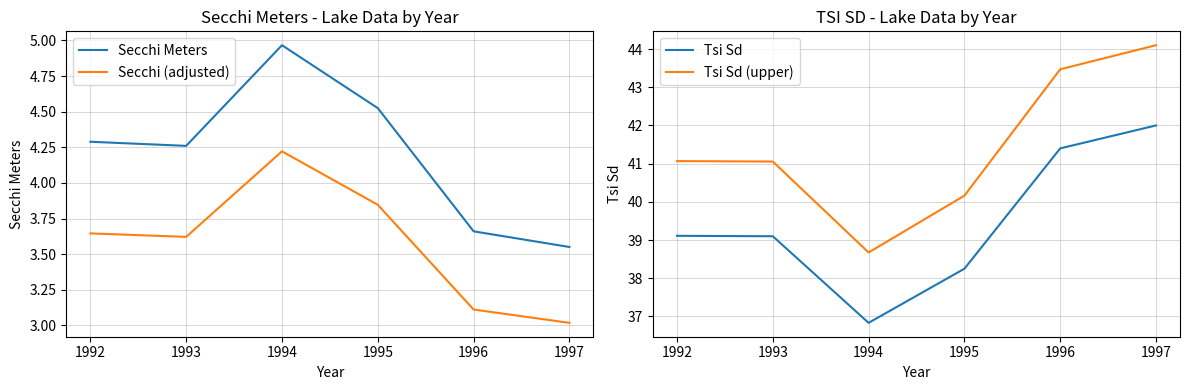

The value of Secchi (adjusted) at 1993 is 1.8. True or false?

False